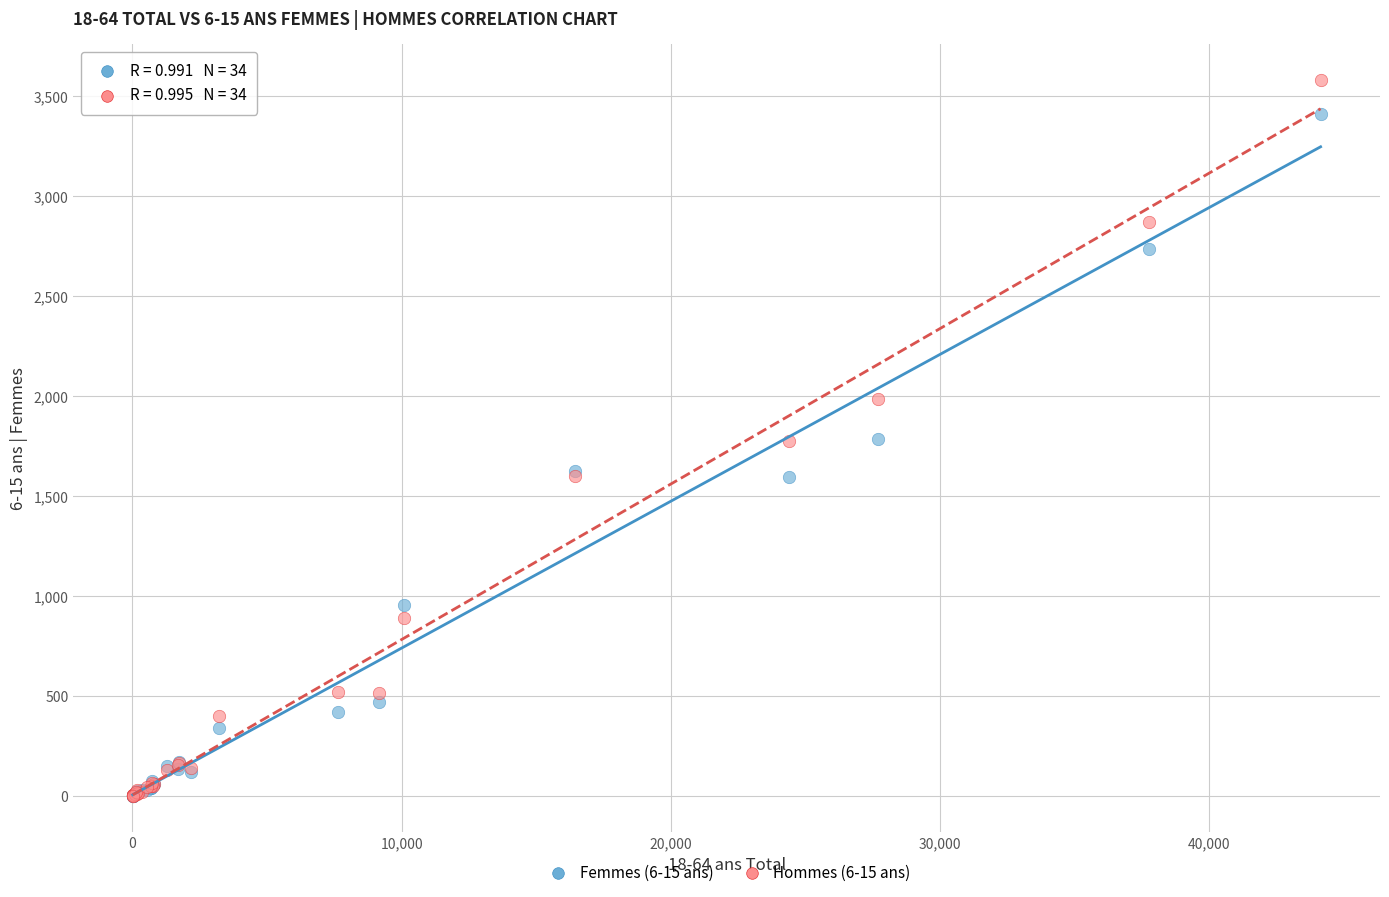

What are all the series names shown in the legend?

Femmes (6-15 ans), Hommes (6-15 ans)